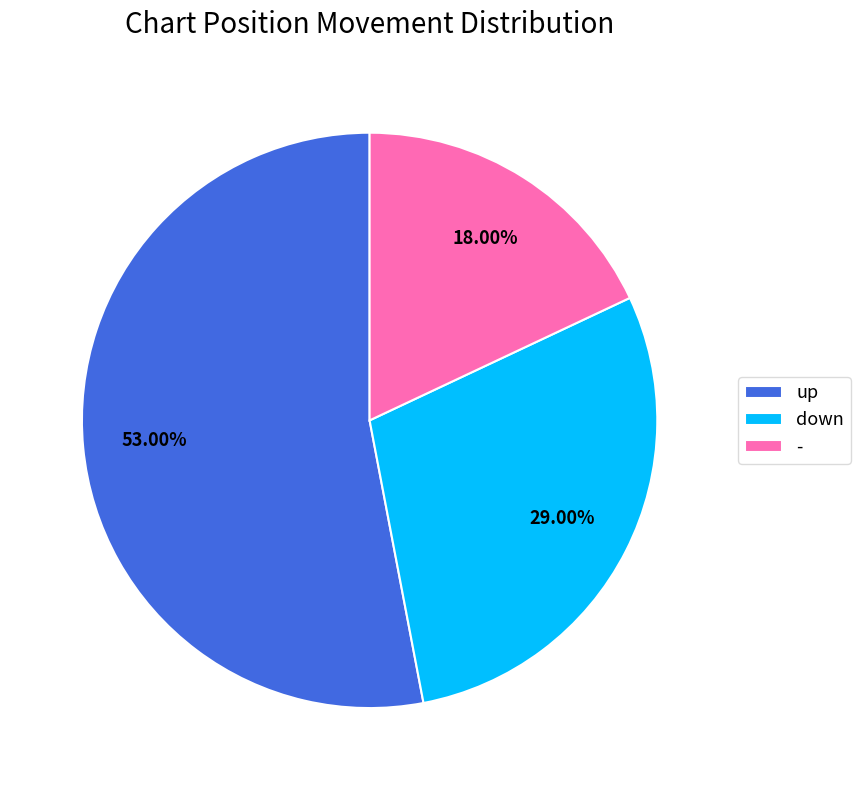

Rank the categories by value from lowest to highest.

-, down, up